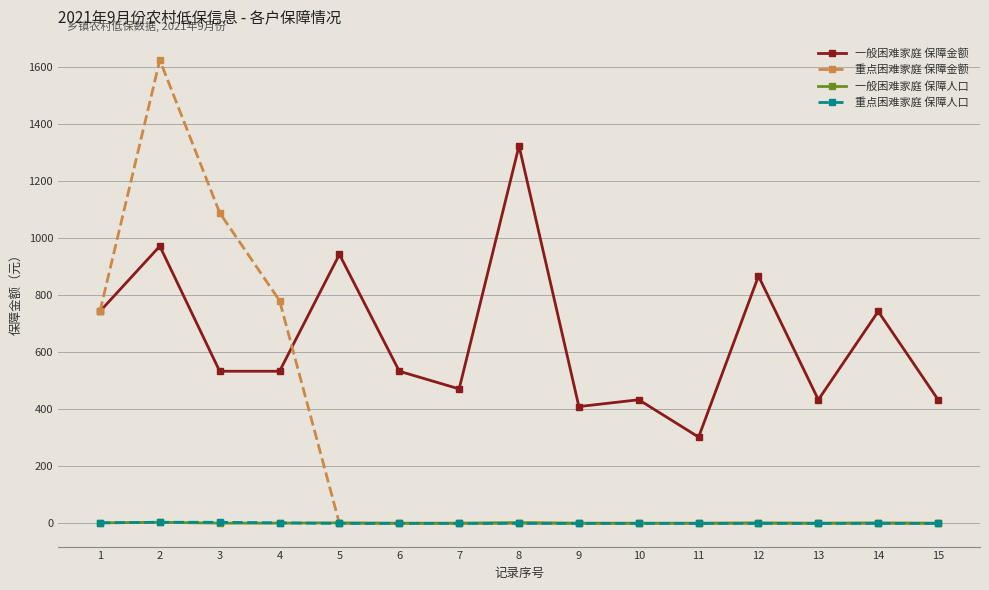

Which label corresponds to the largest value in the chart?

2